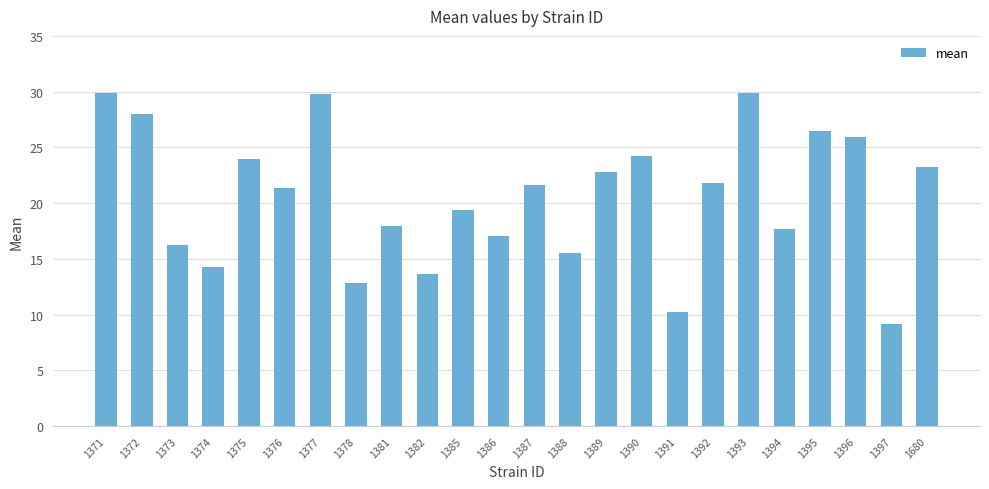

Between 1381 and 1385, which is larger?

1385